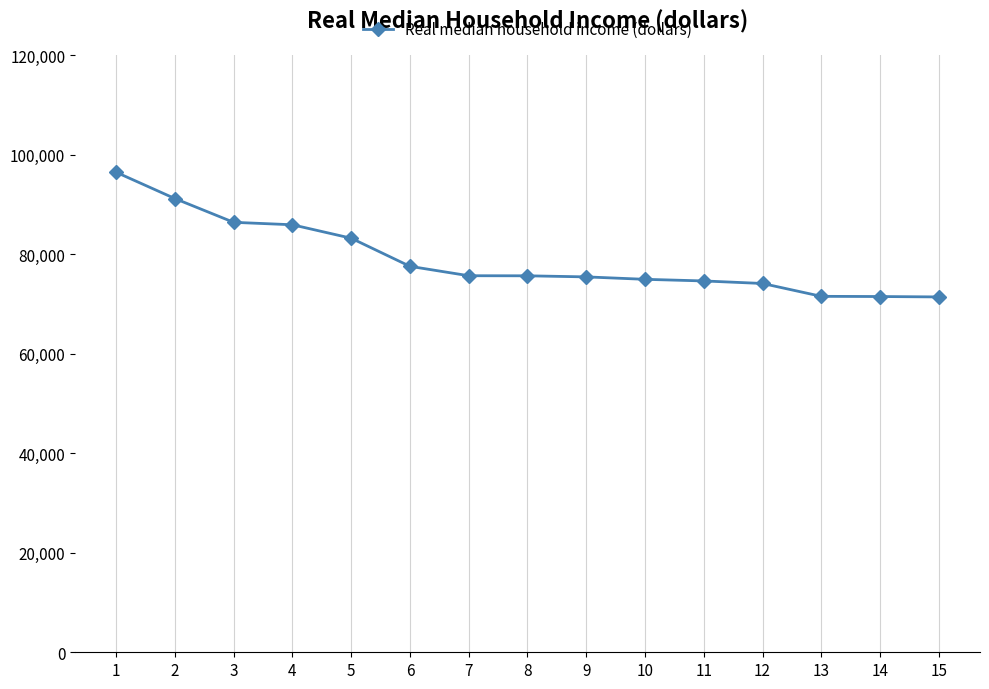

Where is the data nearest to the value 83951?

5